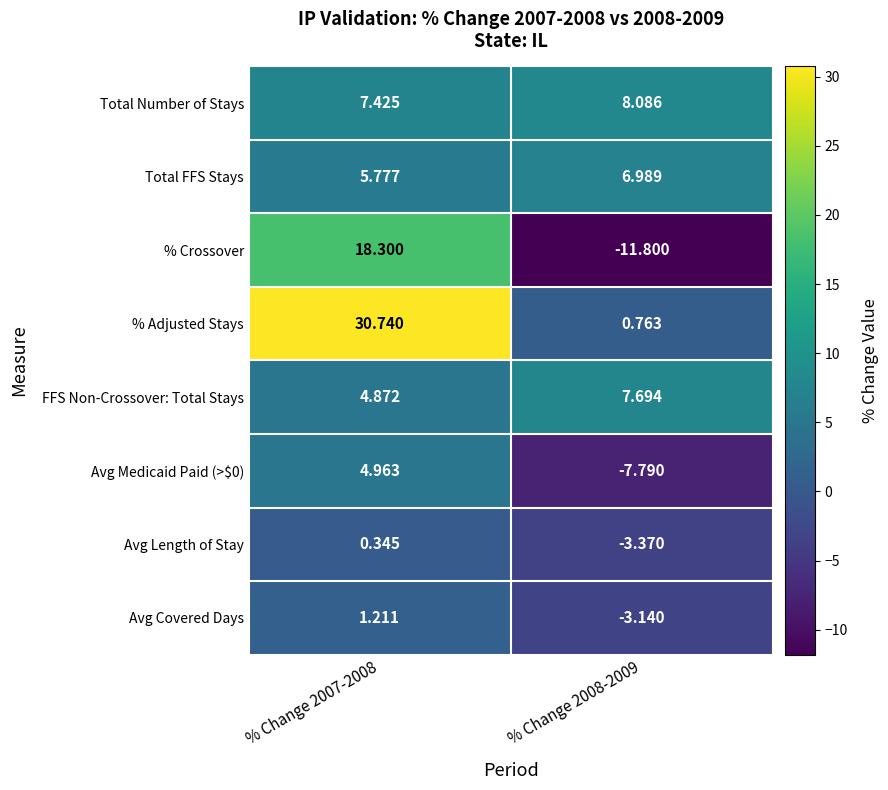

What is the spread (max minus min) of values at % Change 2007-2008?

30.4